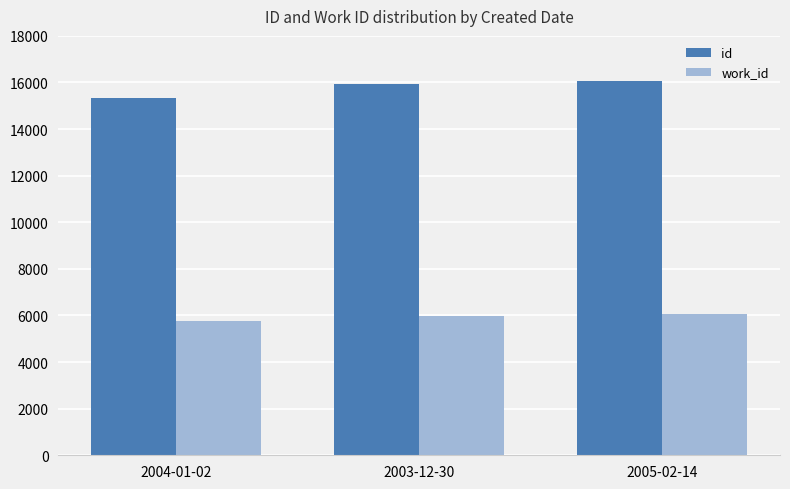

Does the chart contain any negative values?

No